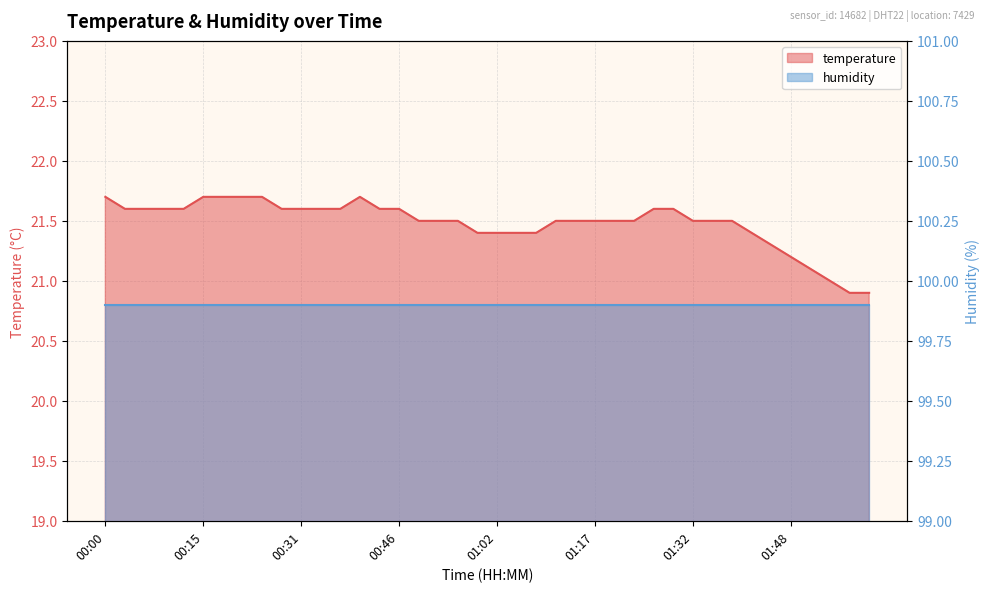

List the labels in order of value, smallest first.

01:57, 02:00, 01:54, 01:51, 01:48, 01:45, 00:58, 01:02, 01:05, 01:08, 01:42, 00:49, 00:52, 00:55, 01:11, 01:14, 01:17, 01:20, 01:23, 01:32, 01:36, 01:39, 00:03, 00:06, 00:09, 00:12, 00:28, 00:31, 00:34, 00:37, 00:43, 00:46, 01:26, 01:29, 00:00, 00:15, 00:18, 00:21, 00:24, 00:40